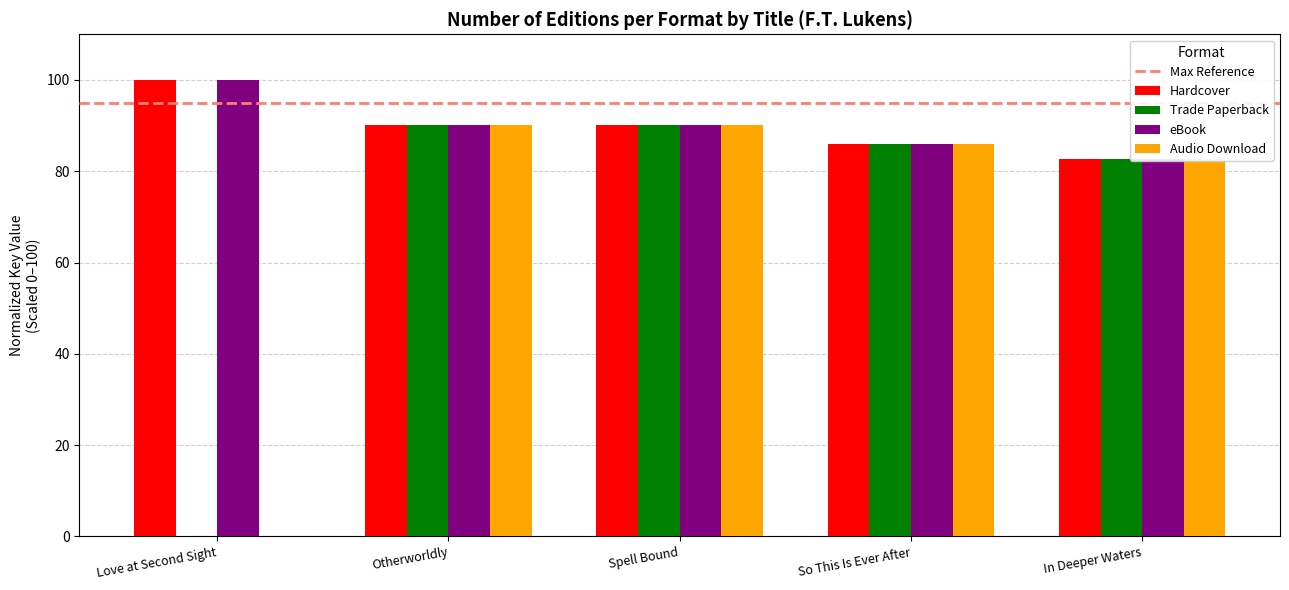

What is the sum of the eBook values at Otherworldly and In Deeper Waters?

172.8